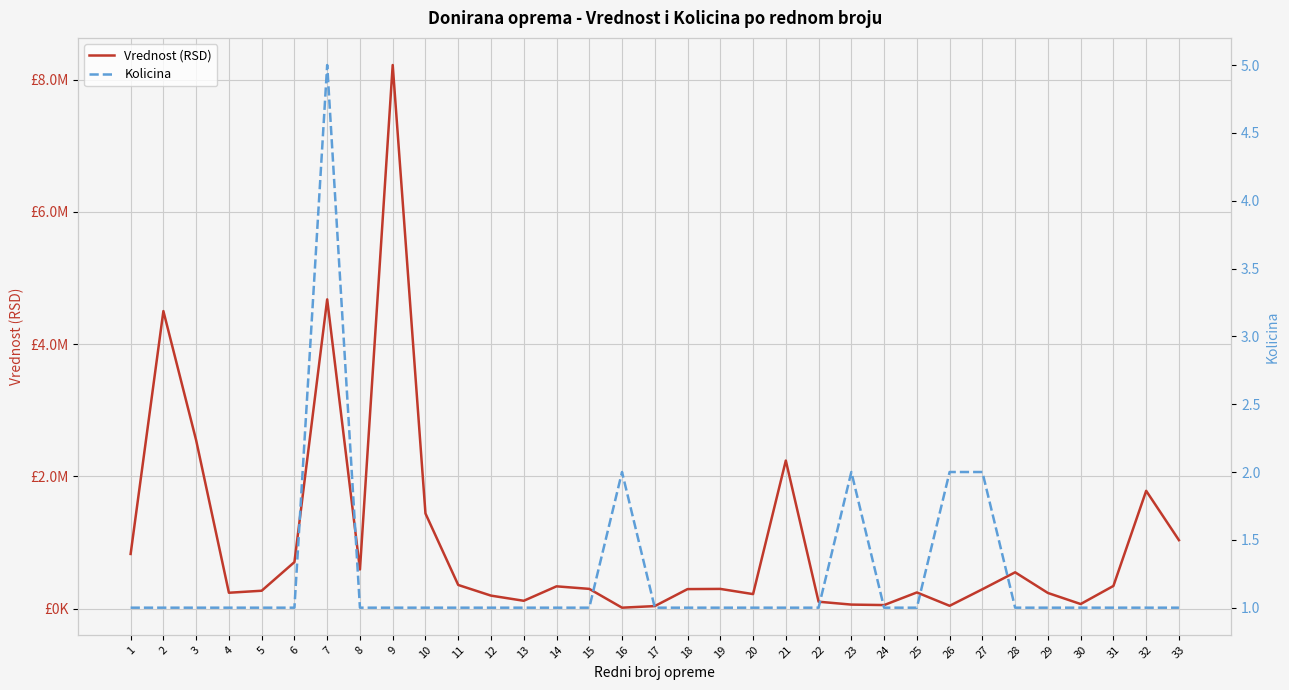

What is the spread (max minus min) of values at 32?

1782415.1